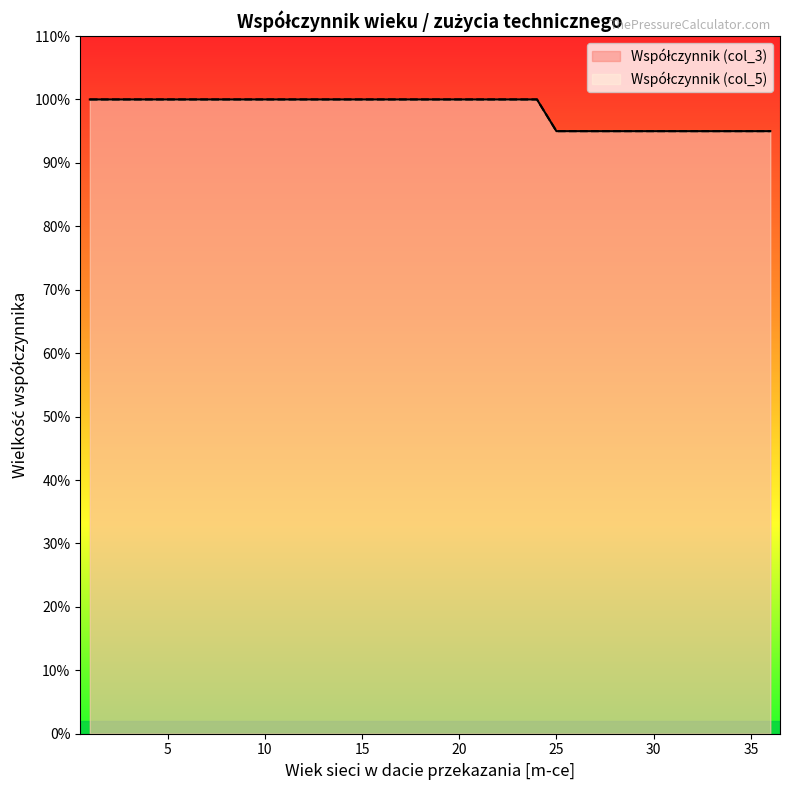

Between 17 and 21, which series saw the biggest shift?

Współczynnik (col_3)